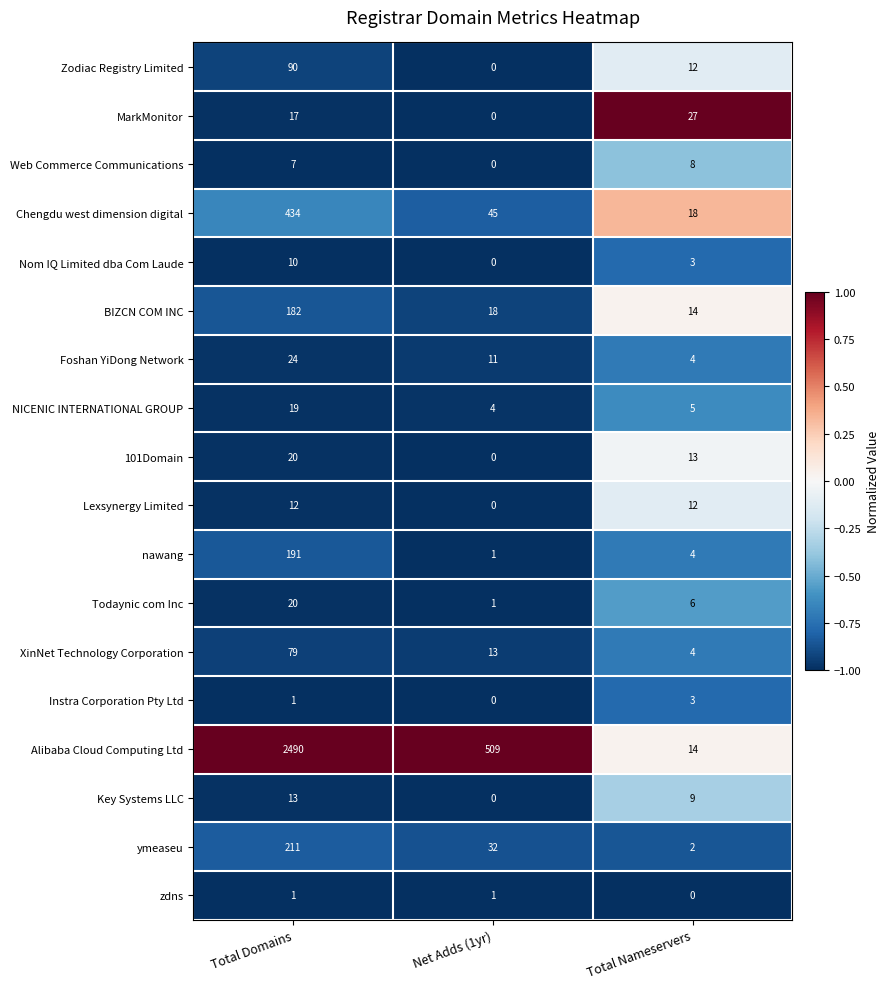

At which label is Instra Corporation Pty Ltd closest to 1?

Total Domains